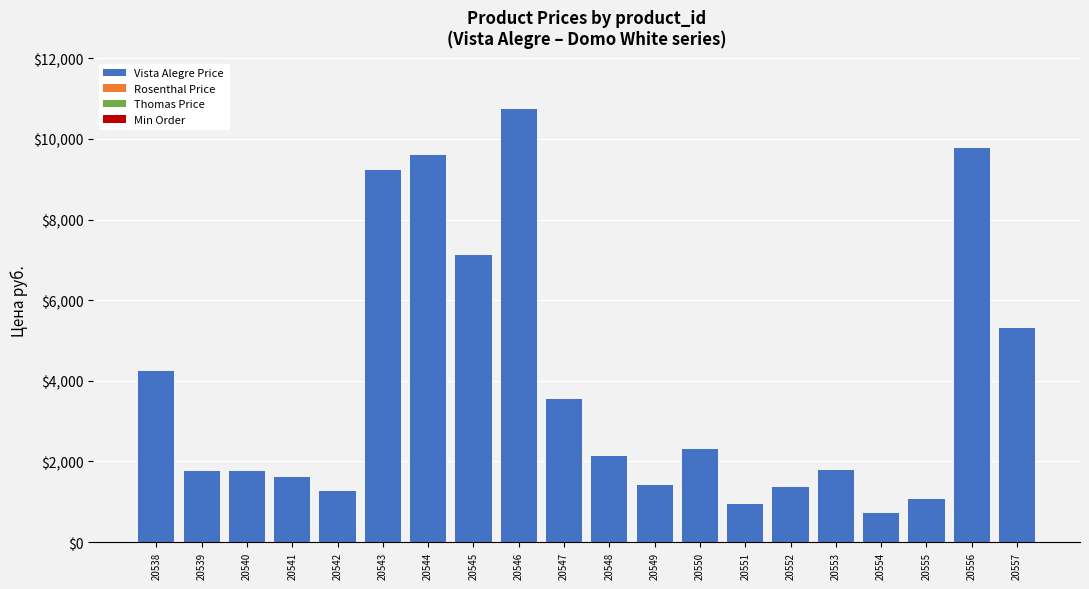

The Vista Alegre Price series shows 4252 at 20538. True or false?

True